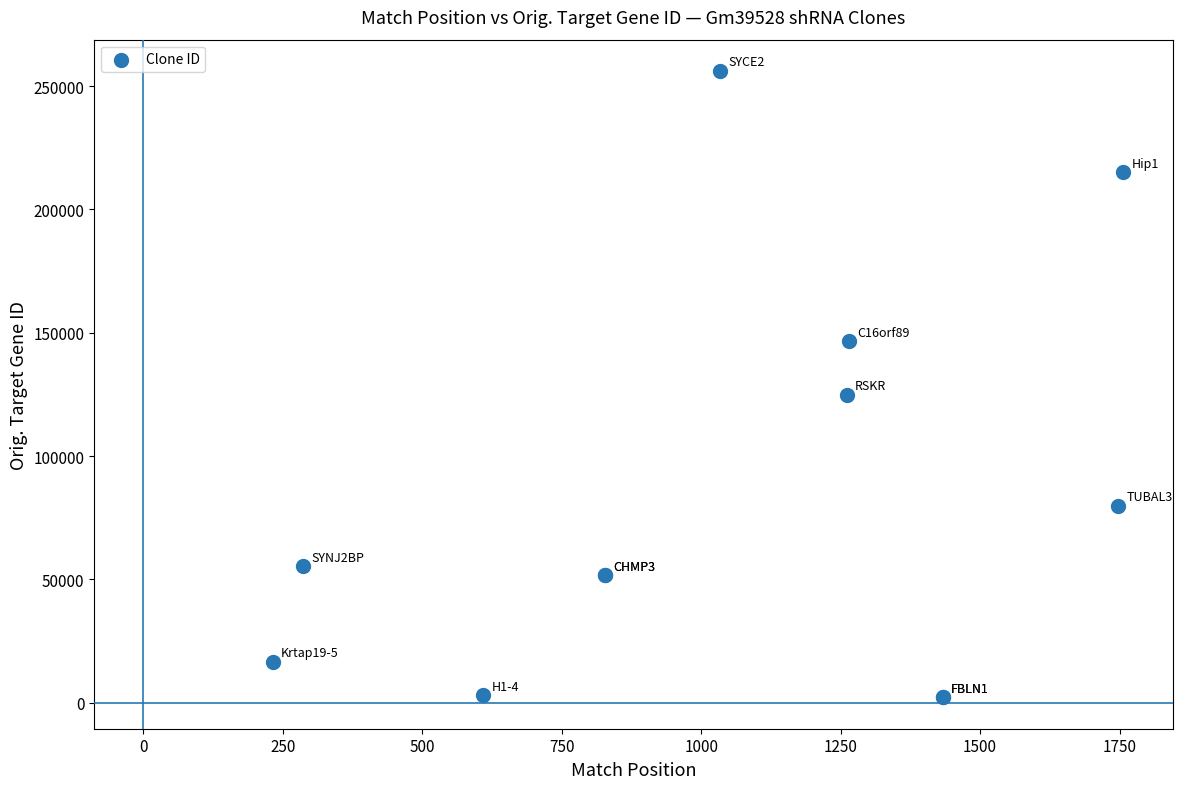

What Y value in the scatter plot is closest to 129159?

124923